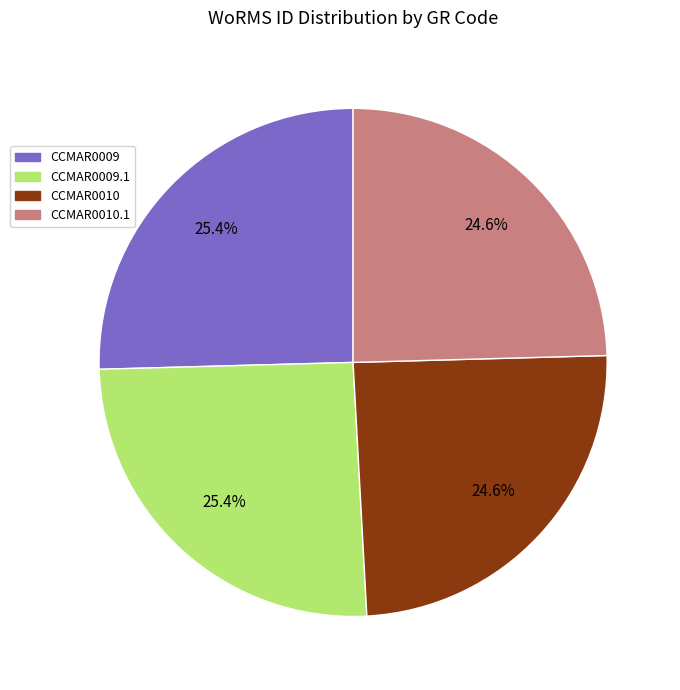

True or false: CCMAR0009.1 accounts for 40% of the total.

False